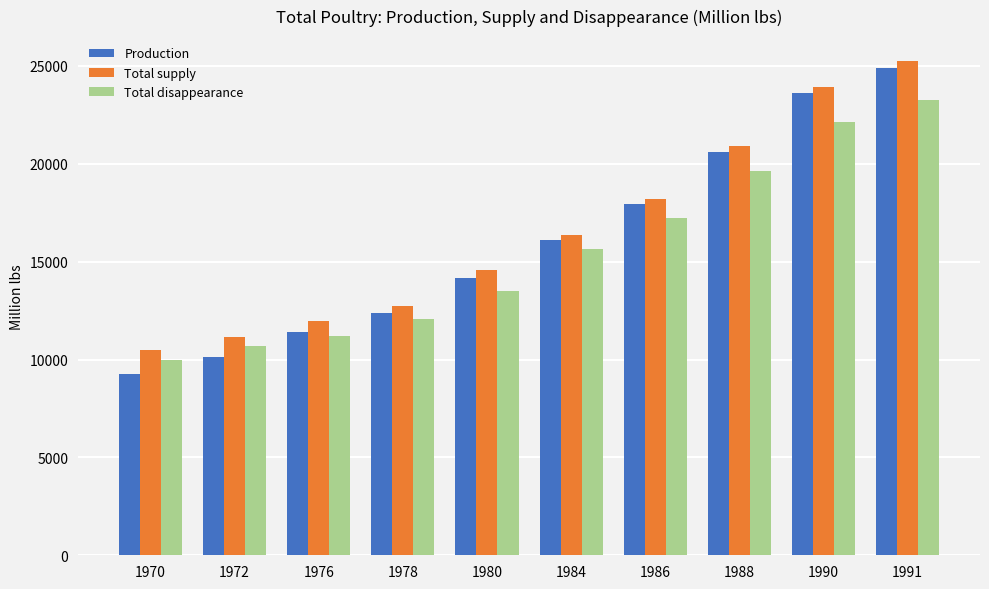

The value of Production at 1978 is 12375.5. True or false?

True